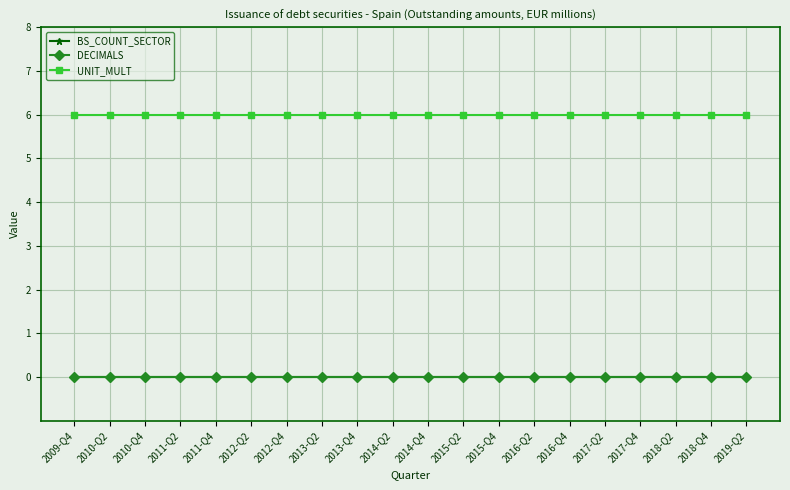

List the series in order of their peak value, lowest first.

BS_COUNT_SECTOR, DECIMALS, UNIT_MULT